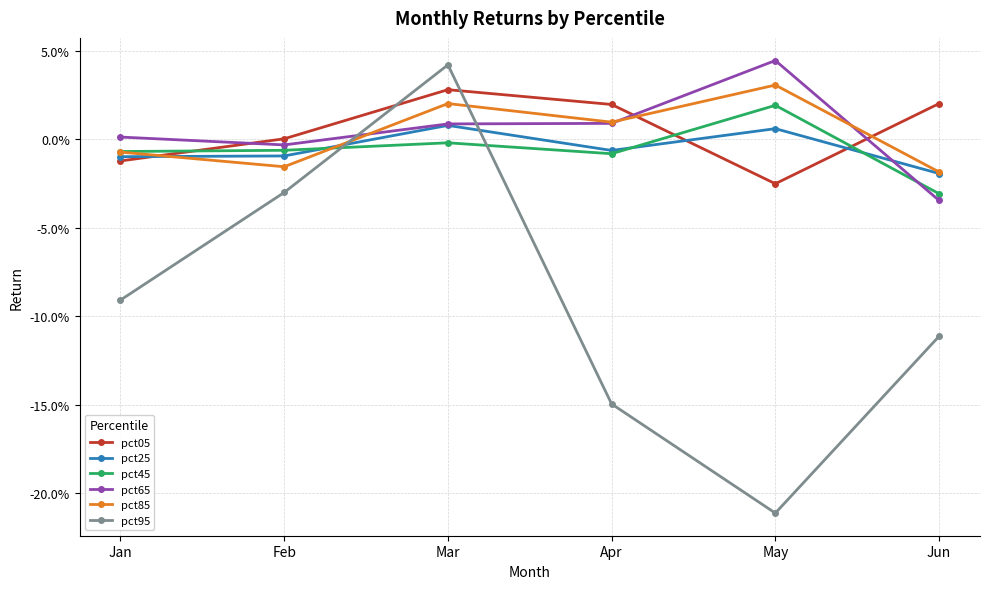

Is this an area chart (filled region under the line)?

No